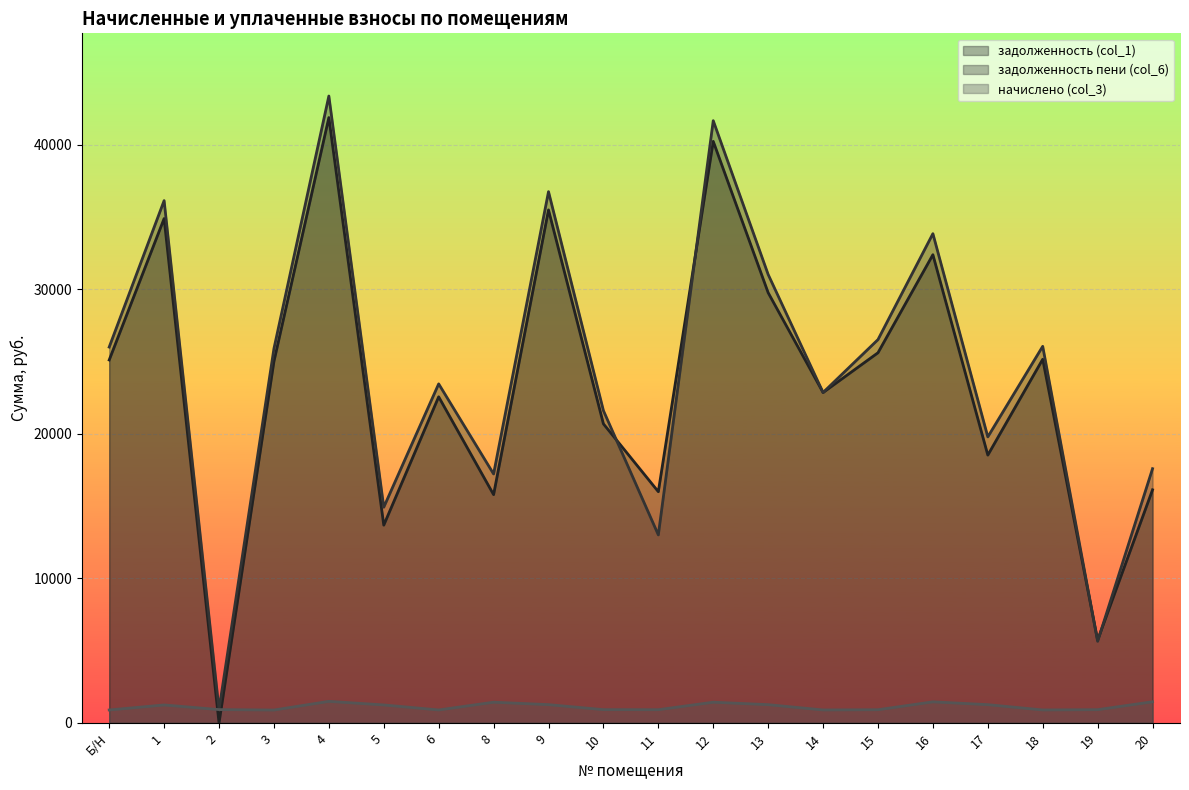

At which category is the sum across all series the highest?

4